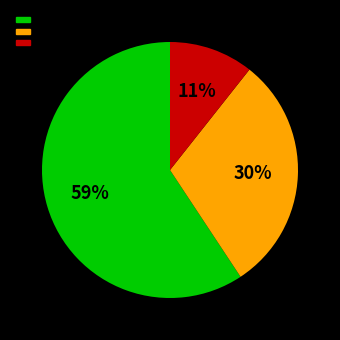

Is there a majority slice in this chart?

Yes